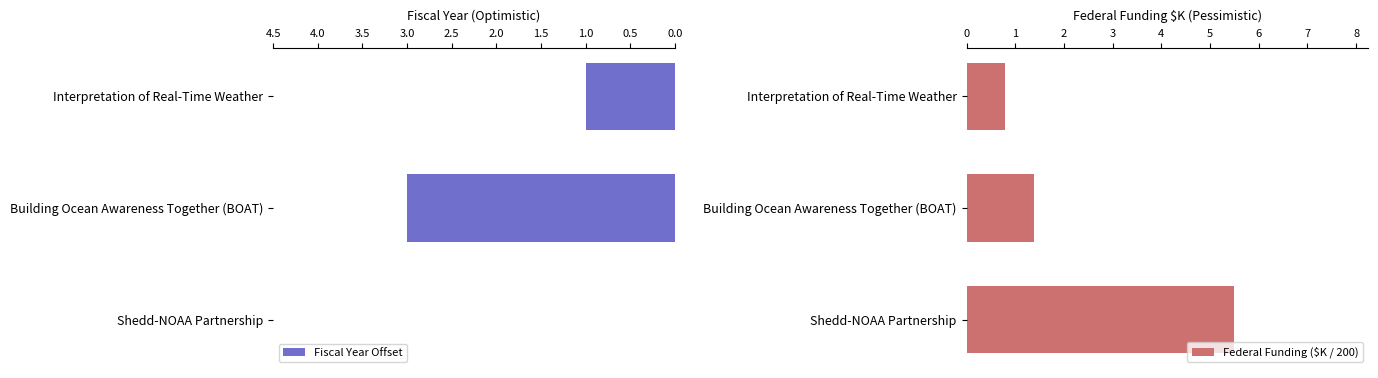

The Federal Funding ($K / 200) series shows 1.3 at Interpretation of Real-Time Weather. True or false?

False